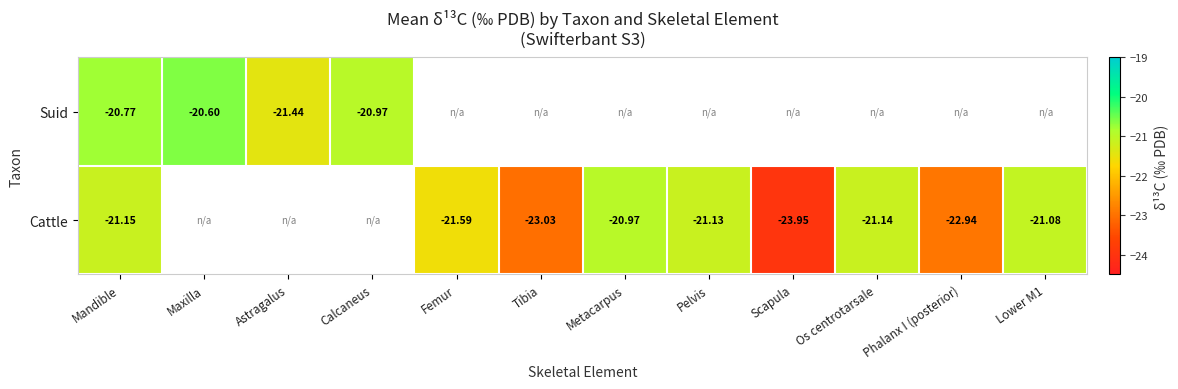

At Mandible, list the series in order from largest to smallest.

Suid, Cattle